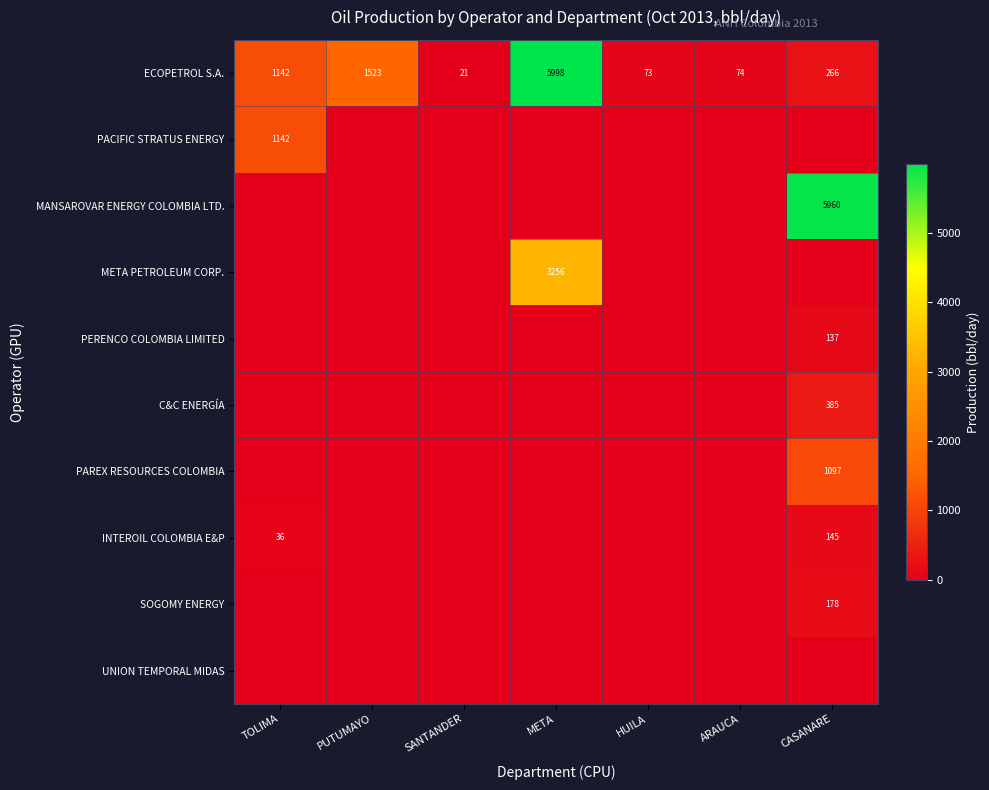

At which label does ECOPETROL S.A. reach its minimum?

SANTANDER